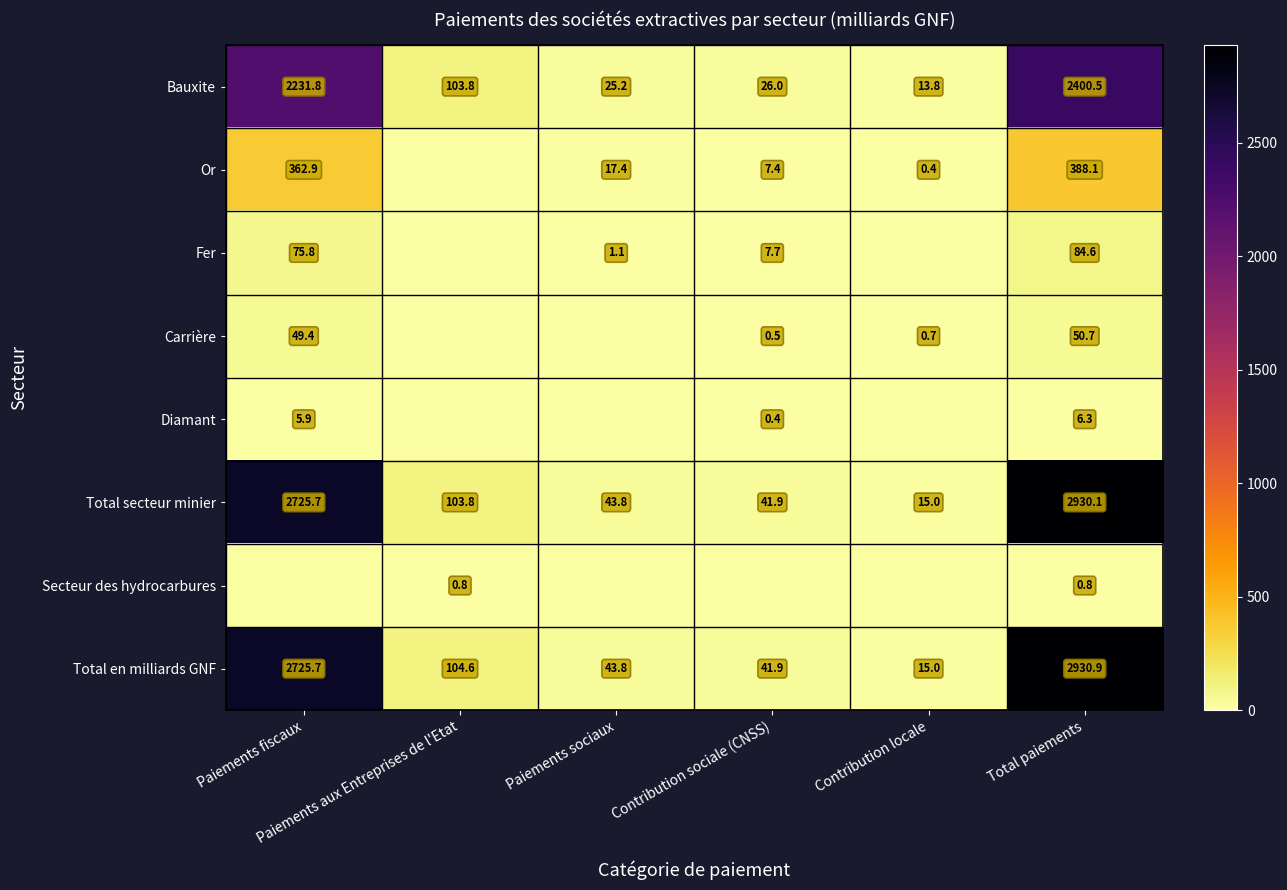

The Diamant series shows 9.9 at Total paiements. True or false?

False